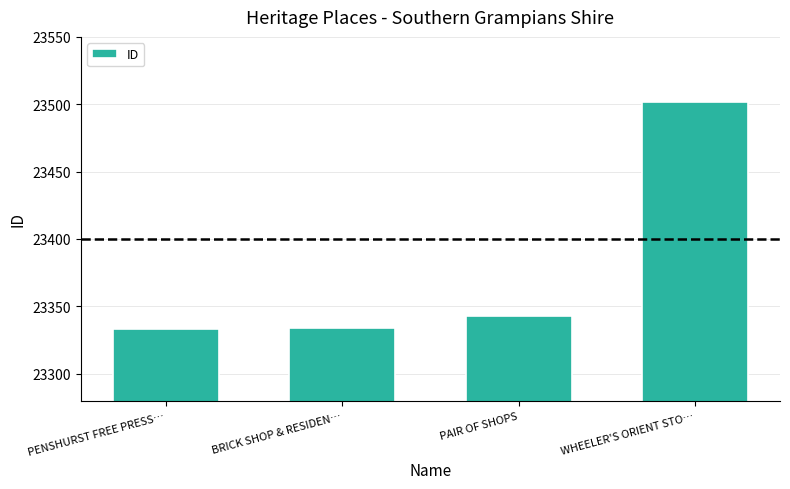

What is the greatest value displayed?

23502